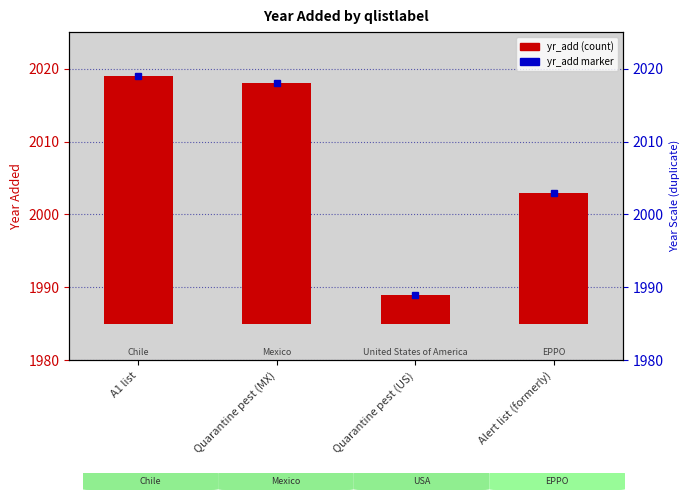

What is the difference between the values at Quarantine pest (MX) and A1 list?

1